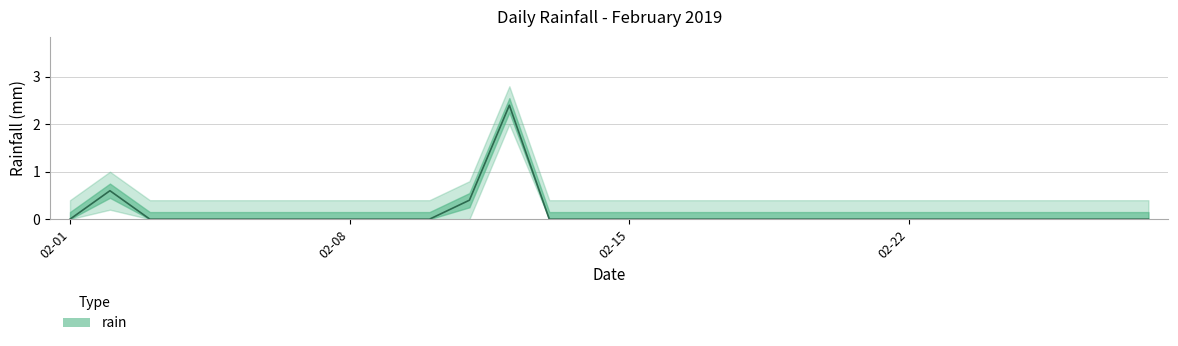

Does the chart have visible grid lines?

Yes